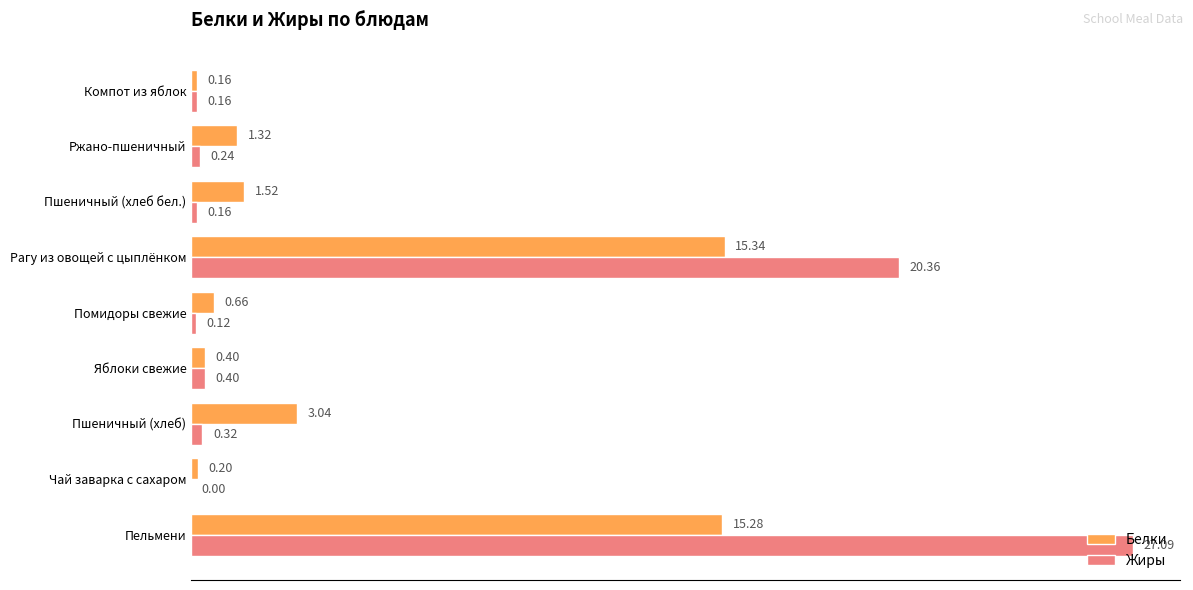

At which category is the sum across all series the highest?

Пельмени